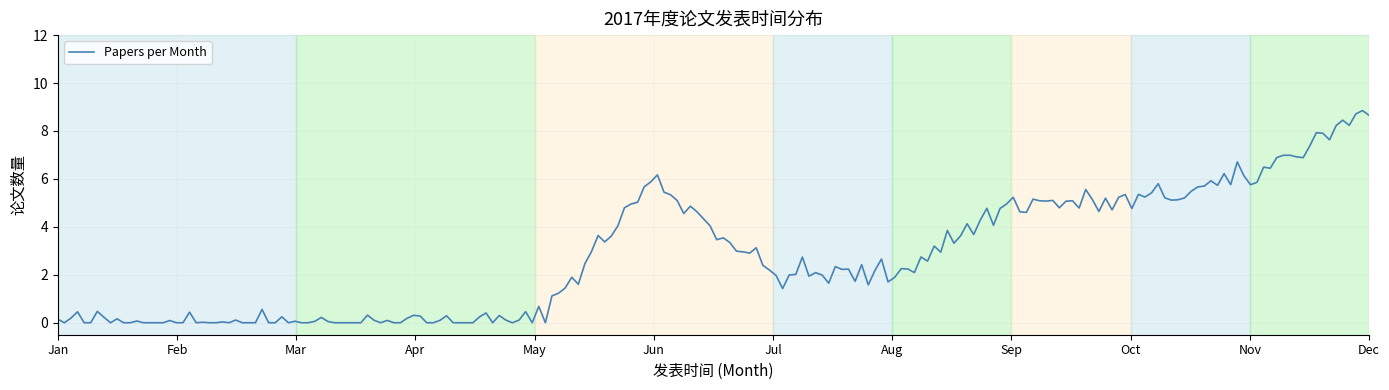

What is the maximum value shown in the chart?

8.9